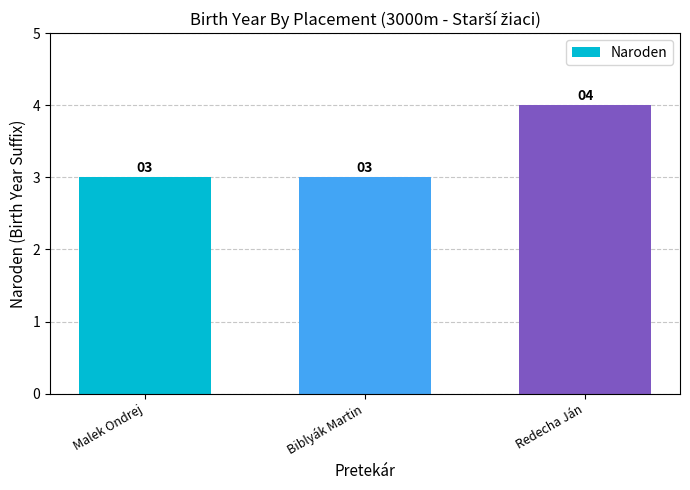

Are the bars grouped side by side (vs. stacked)?

No